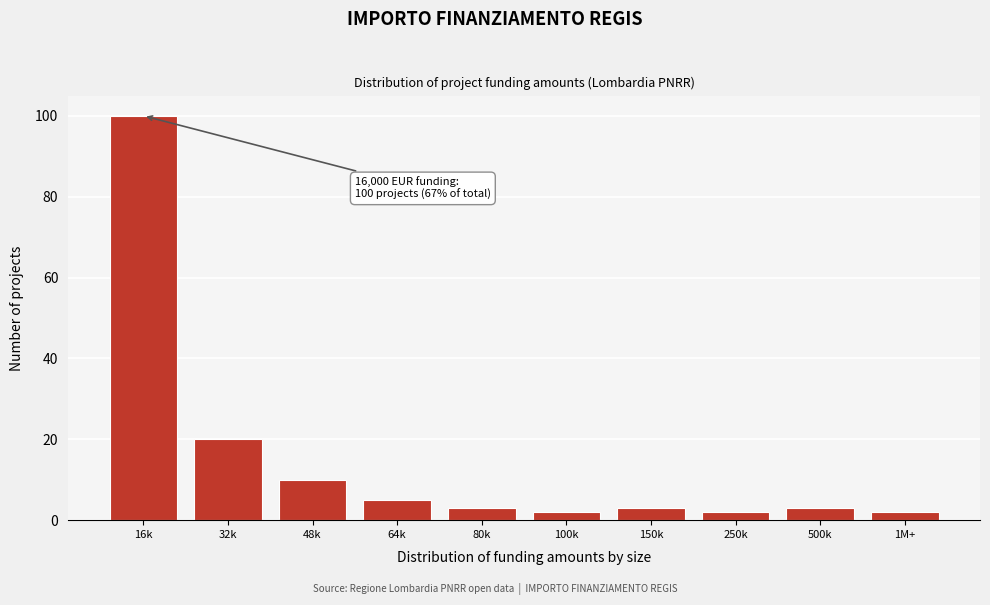

Reading left to right, list all the values displayed in this chart.

100	20	10	5	3	2	3	2	3	2